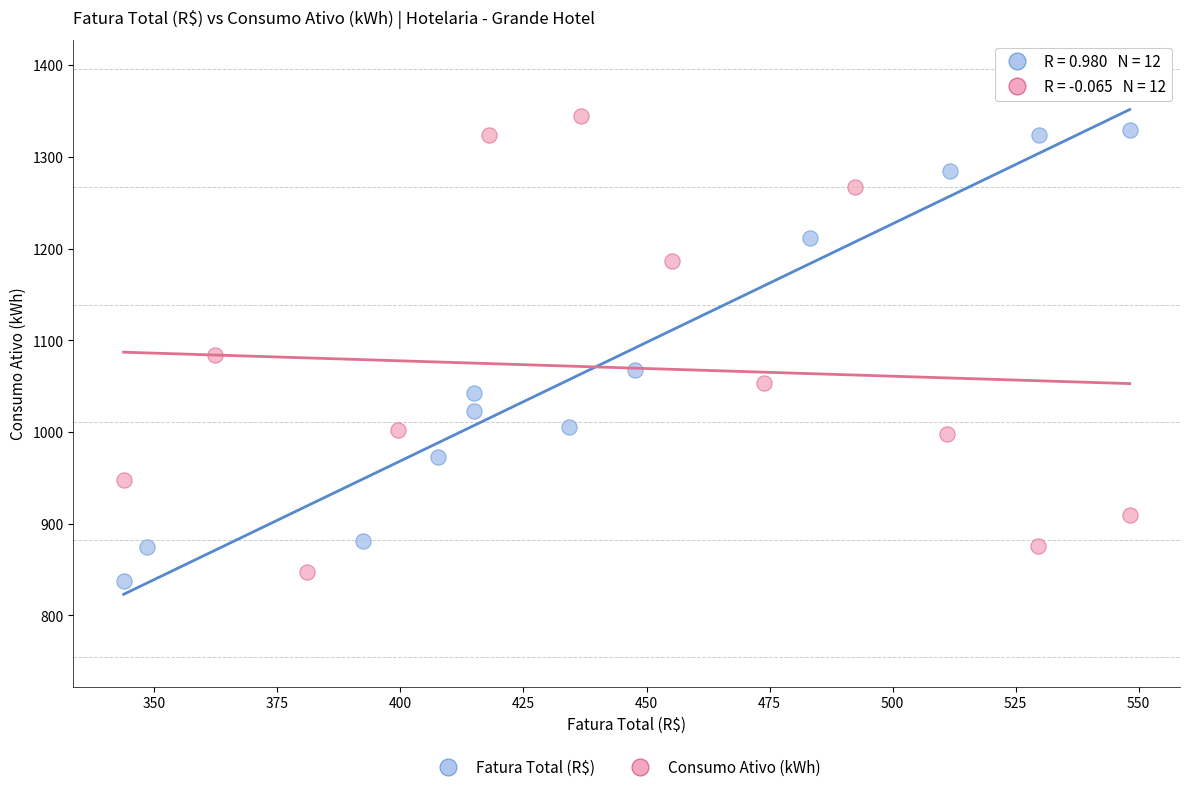

Which series has the widest spread of Y values?

Consumo Ativo (kWh)